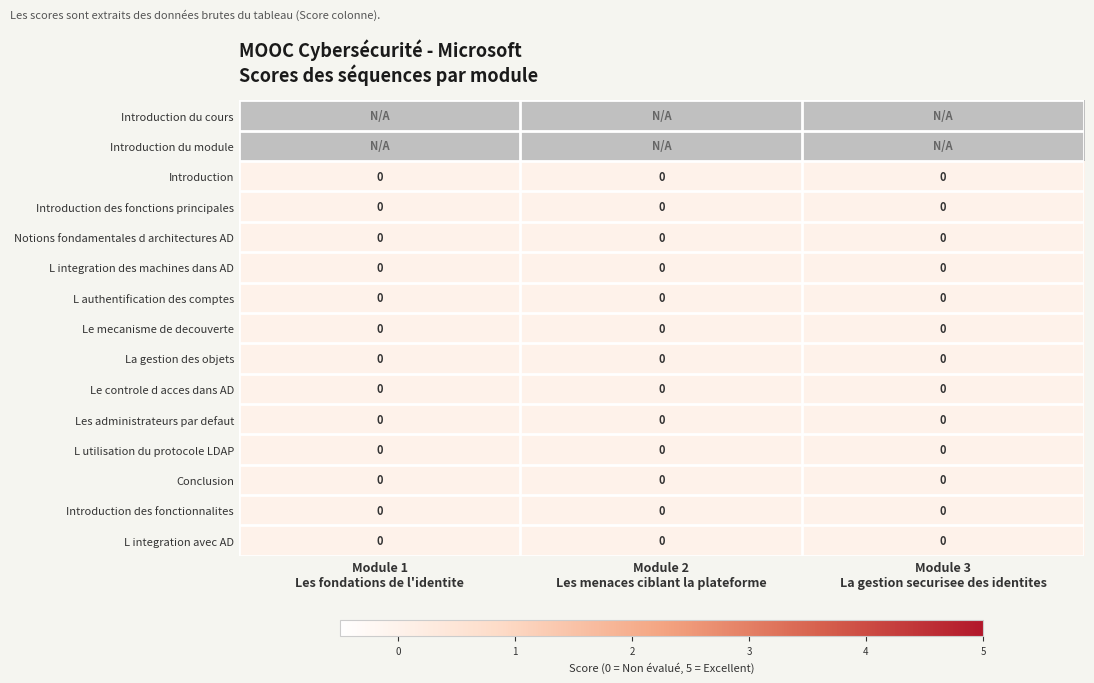

List the series in order of their peak value, lowest first.

Introduction du cours, Introduction du module, Introduction, Introduction des fonctions principales, Notions fondamentales d architectures AD, L integration des machines dans AD, L authentification des comptes, Le mecanisme de decouverte, La gestion des objets, Le controle d acces dans AD, Les administrateurs par defaut, L utilisation du protocole LDAP, Conclusion, Introduction des fonctionnalites, L integration avec AD